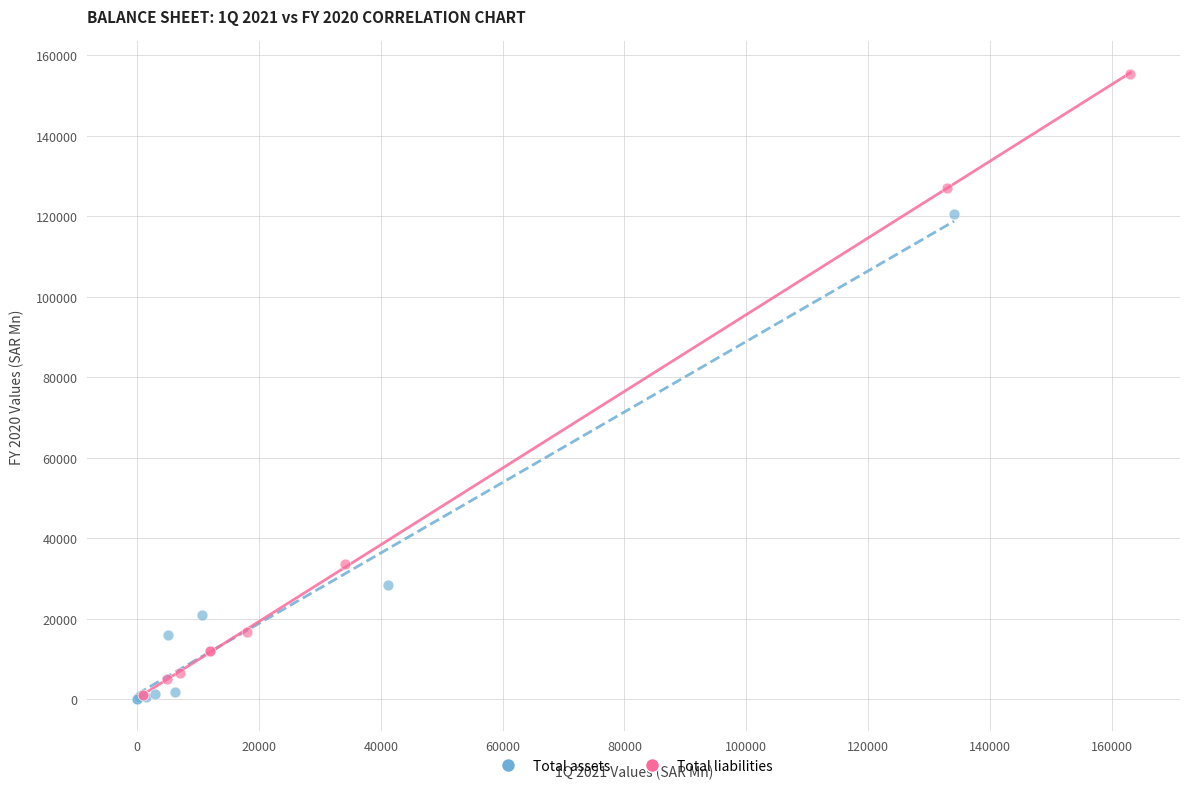

Which series has the widest spread of Y values?

Total liabilities